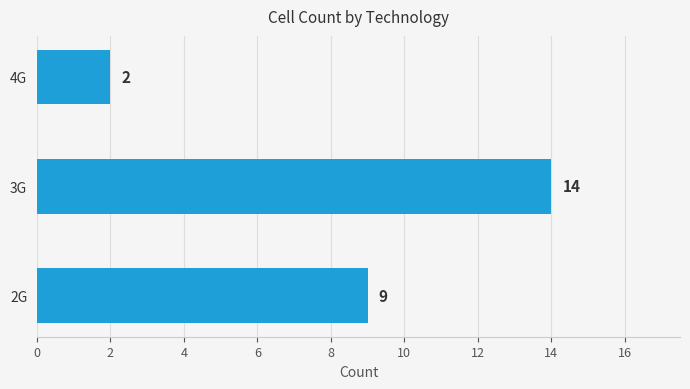

What is the sum of the values at 4G and 2G?

11